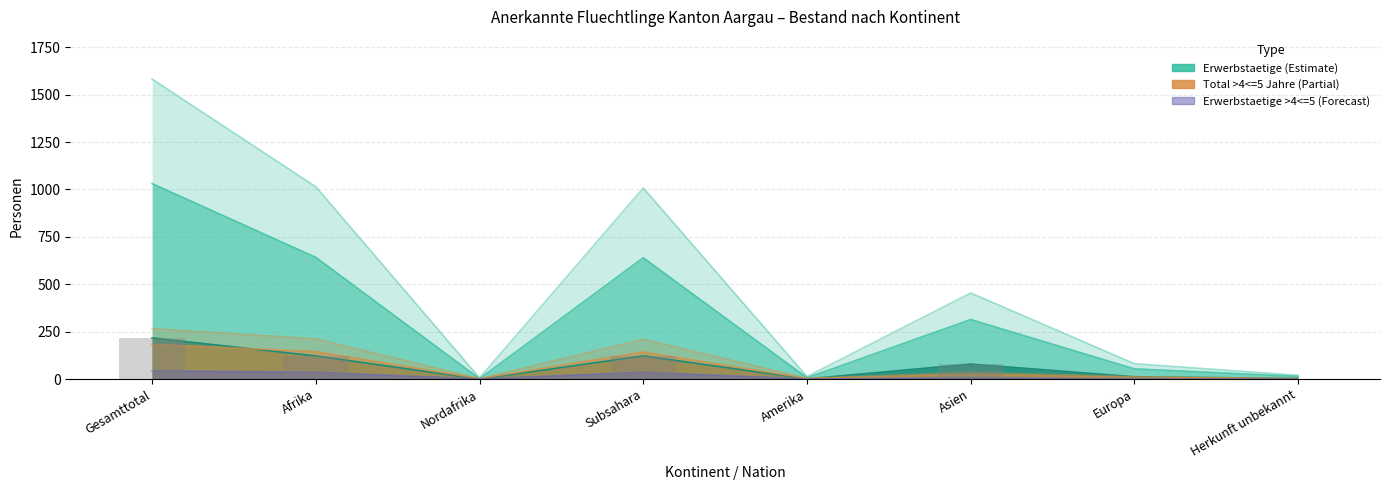

How many bars are there in each group?

6